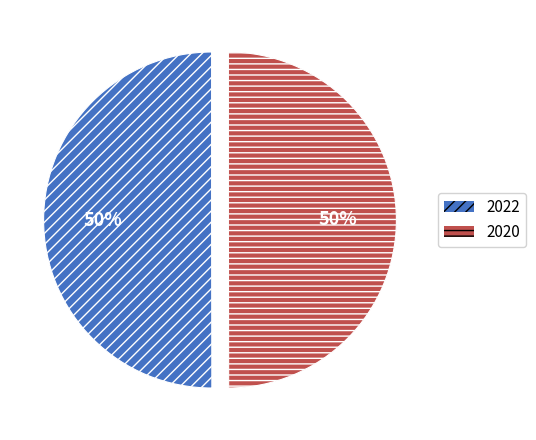

To the nearest percent, what portion does 2020 represent?

50%